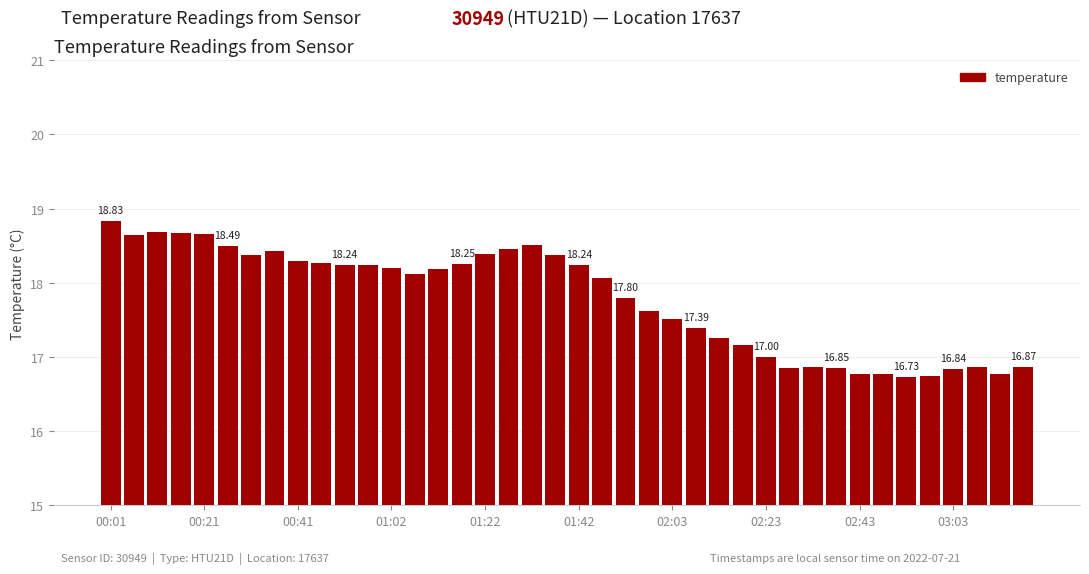

What is the sum of all values?

711.3